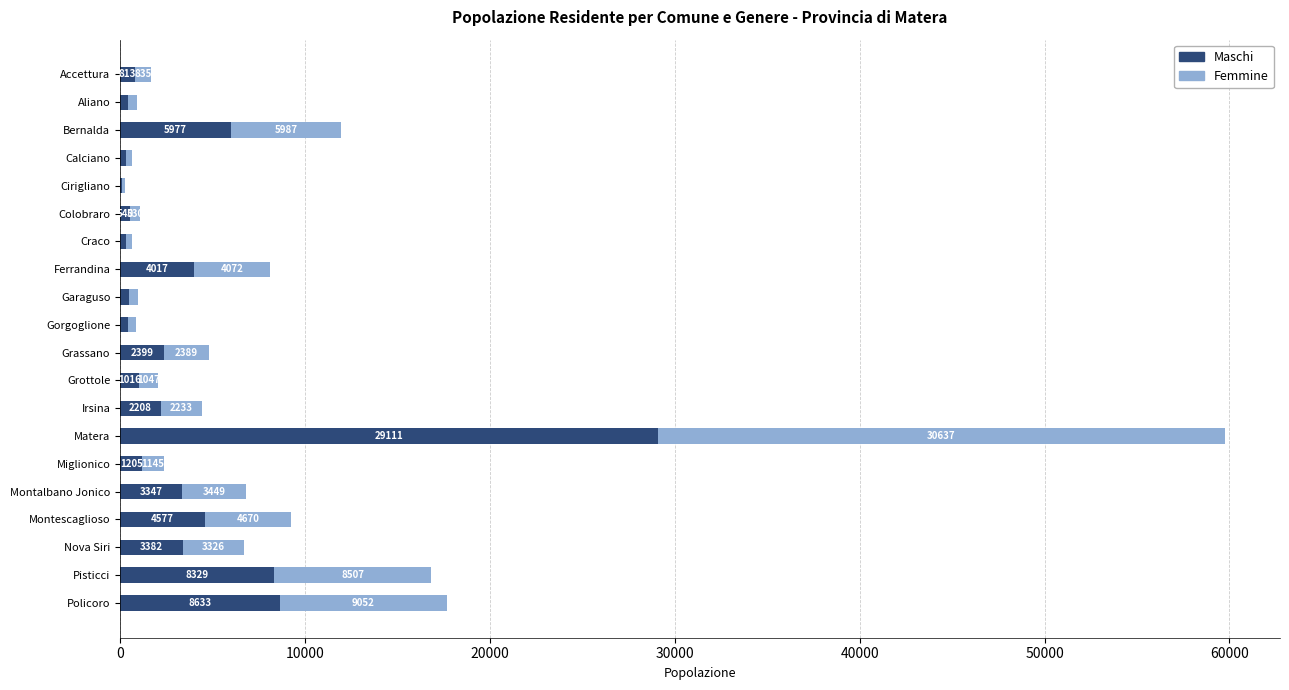

Is it true that Maschi equals 8329 at Pisticci?

True